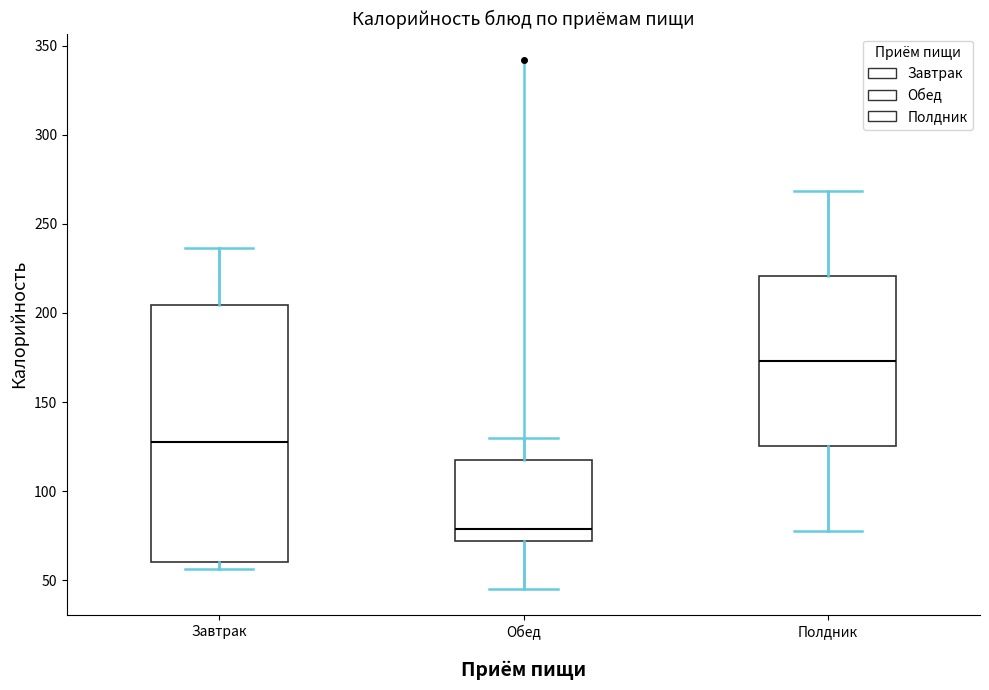

Which box is the tallest, from its lower edge to its upper edge?

Завтрак